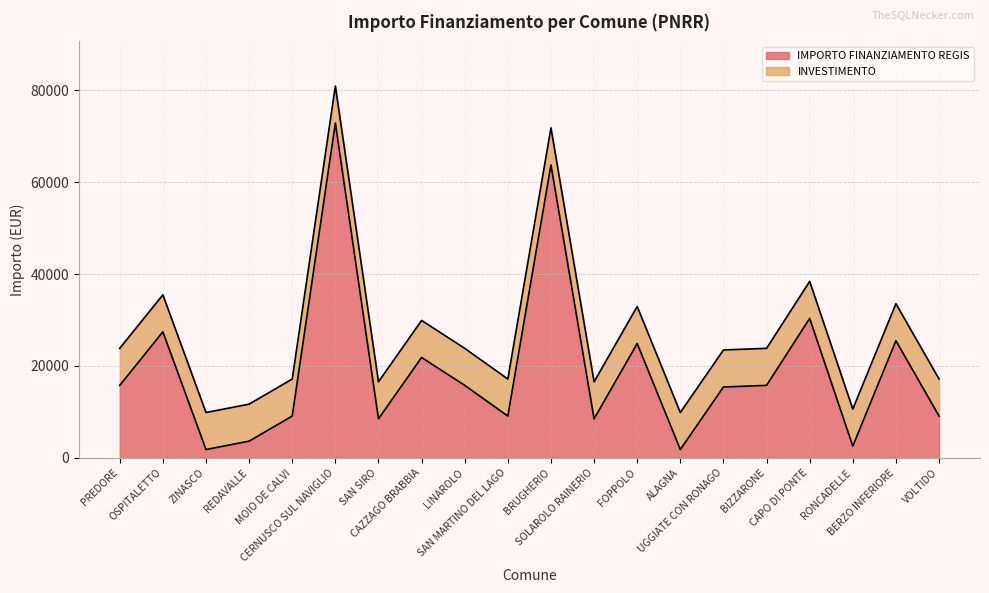

Rank the categories by value from lowest to highest.

ZINASCO, ALAGNA, RONCADELLE, REDAVALLE, SAN SIRO, SOLAROLO RAINERIO, MOIO DE CALVI, SAN MARTINO DEL LAGO, VOLTIDO, UGGIATE CON RONAGO, PREDORE, LINAROLO, BIZZARONE, CAZZAGO BRABBIA, FOPPOLO, BERZO INFERIORE, OSPITALETTO, CAPO DI PONTE, BRUGHERIO, CERNUSCO SUL NAVIGLIO